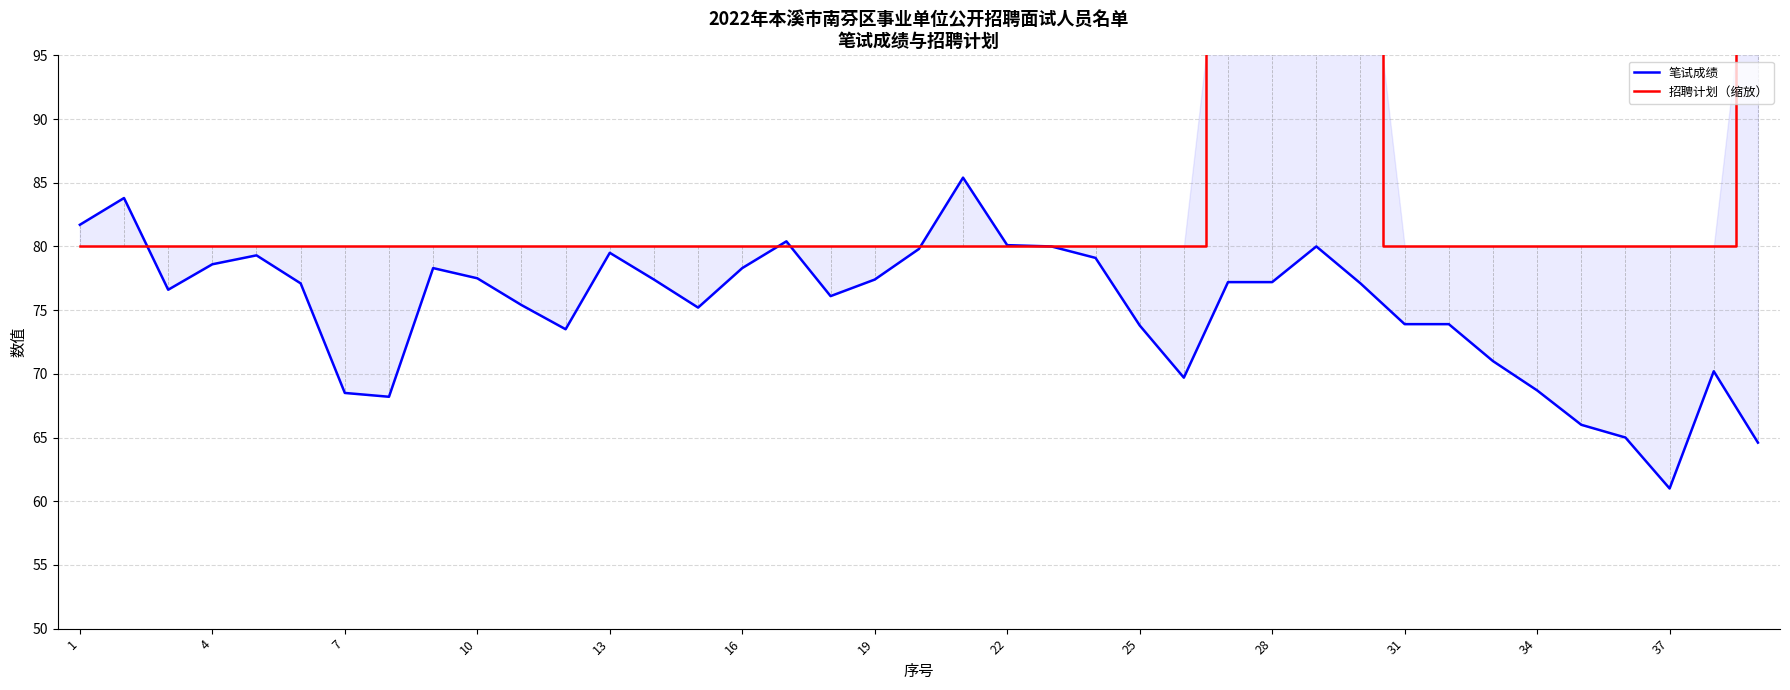

Is the value of 笔试成绩 at 32 greater than the value of 招聘计划（缩放） at 29?

No